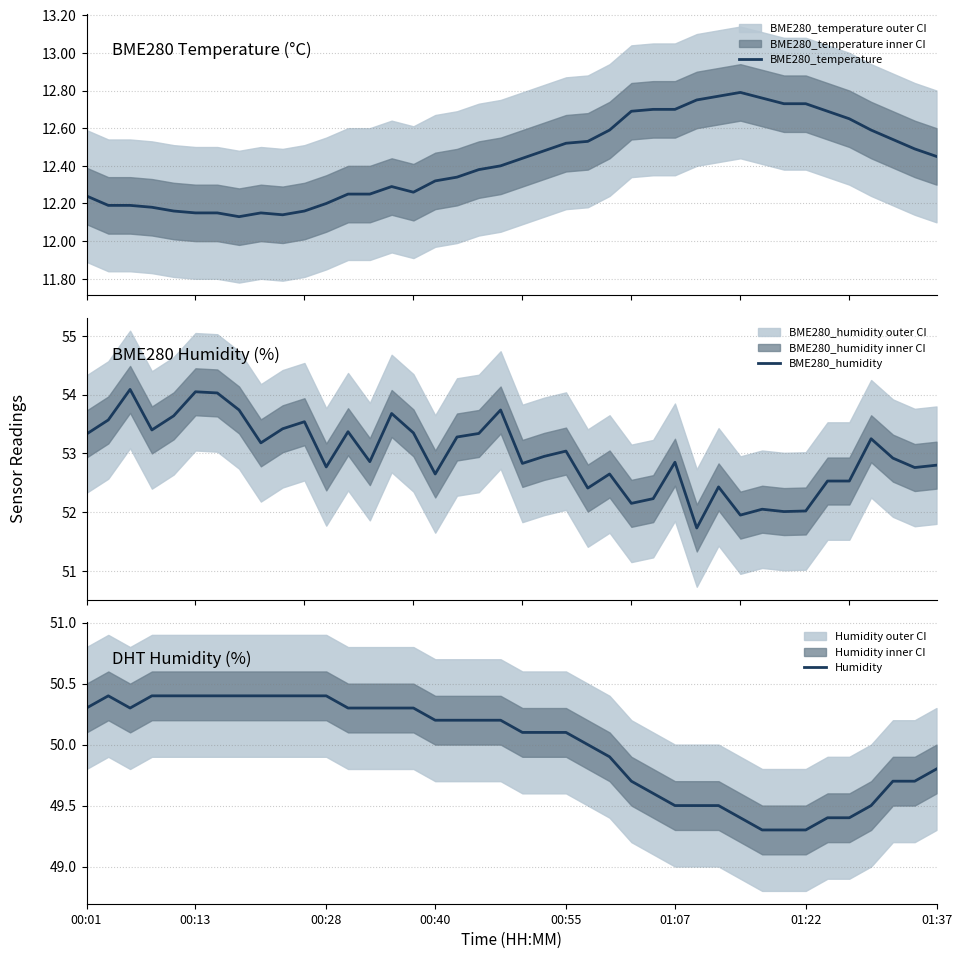

What is the minimum value for BME280_humidity?

51.7